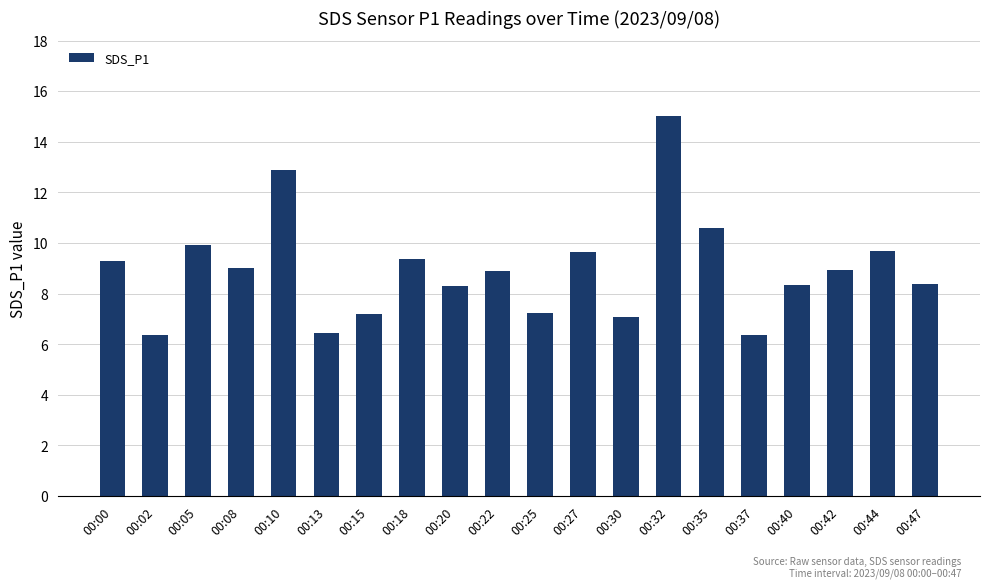

What is the sum of all values?

178.9